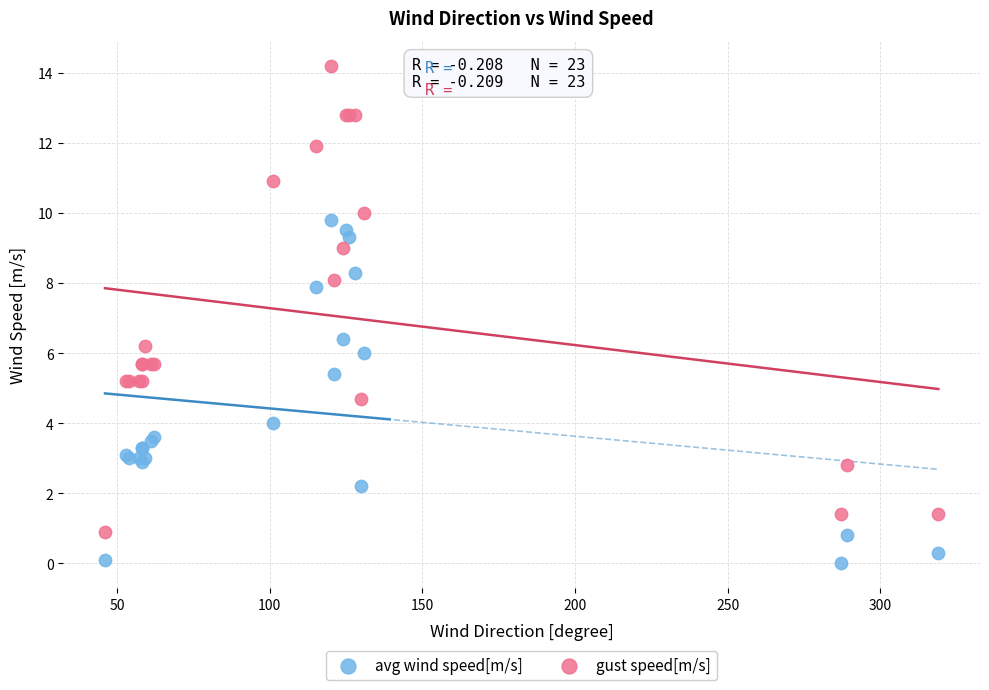

Which series contains the highest Y value?

gust speed[m/s]